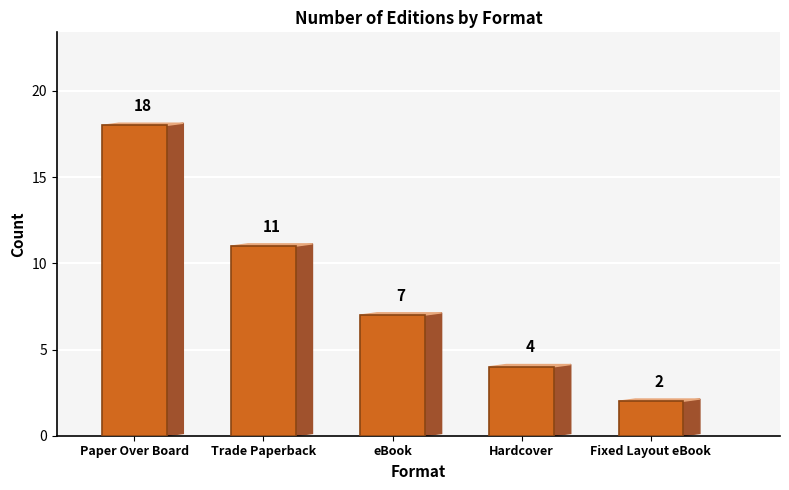

Which has a higher value, eBook or Fixed Layout eBook?

eBook